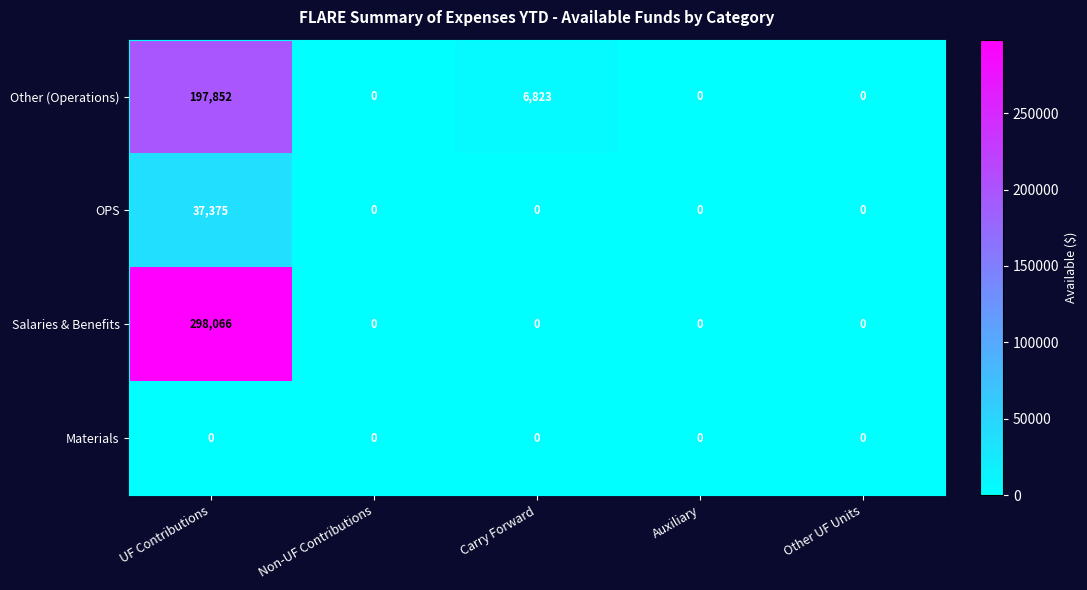

Rank the series by their maximum value, from lowest to highest.

Materials, OPS, Other (Operations), Salaries & Benefits